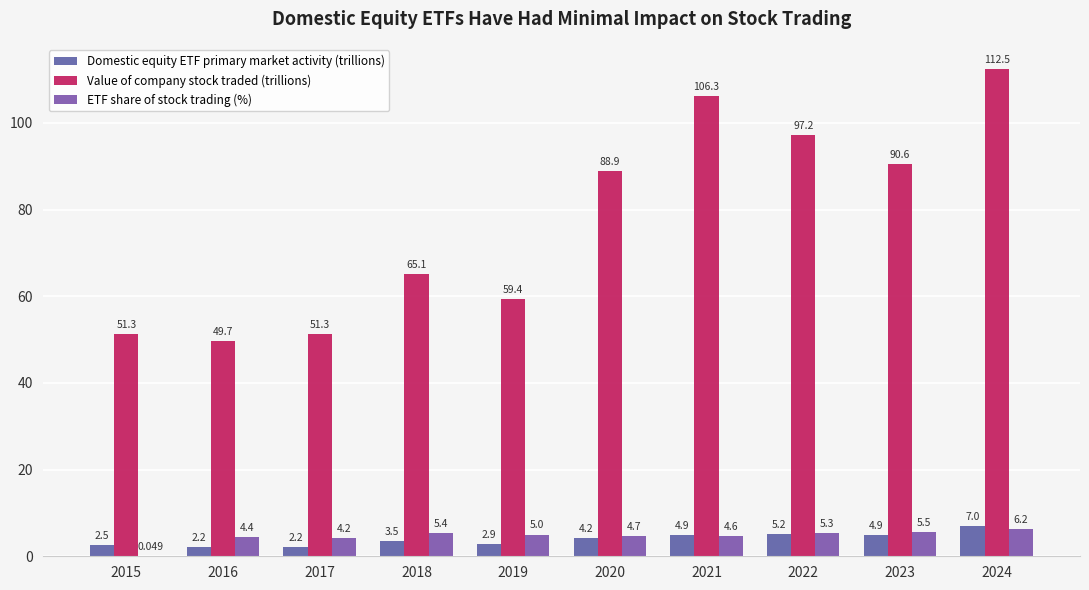

Reading right to left, what are all the values shown in this chart?

Domestic equity ETF primary market activity (trillions): 7.0	4.9	5.2	4.9	4.2	2.9	3.5	2.2	2.2	2.5
Value of company stock traded (trillions): 112.5	90.6	97.2	106.3	88.9	59.4	65.1	51.3	49.7	51.3
ETF share of stock trading (%): 6.2	5.5	5.3	4.6	4.7	5.0	5.4	4.2	4.4	0.0